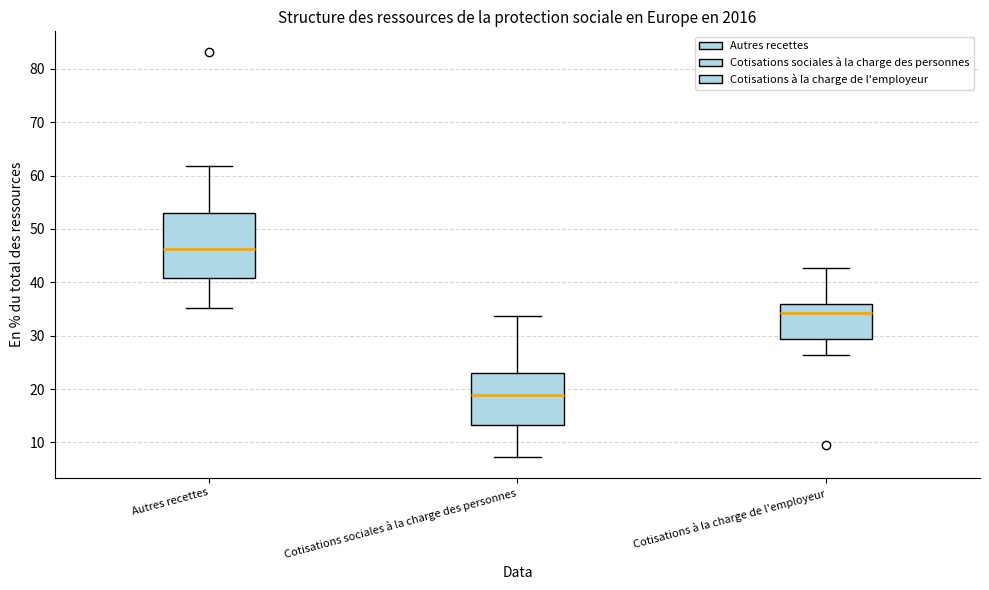

Reading left to right, read every box against the y-axis: the position of its median line, the range the box covers, and the ends of its whiskers. The values are not printed on the chart, so give them approximately, as read against the axis.

Autres recettes: median 46, box 41 to 53, whiskers 35 to 62
Cotisations sociales à la charge des personnes: median 19, box 13 to 23, whiskers 7 to 34
Cotisations à la charge de l'employeur: median 34, box 29 to 36, whiskers 26 to 43